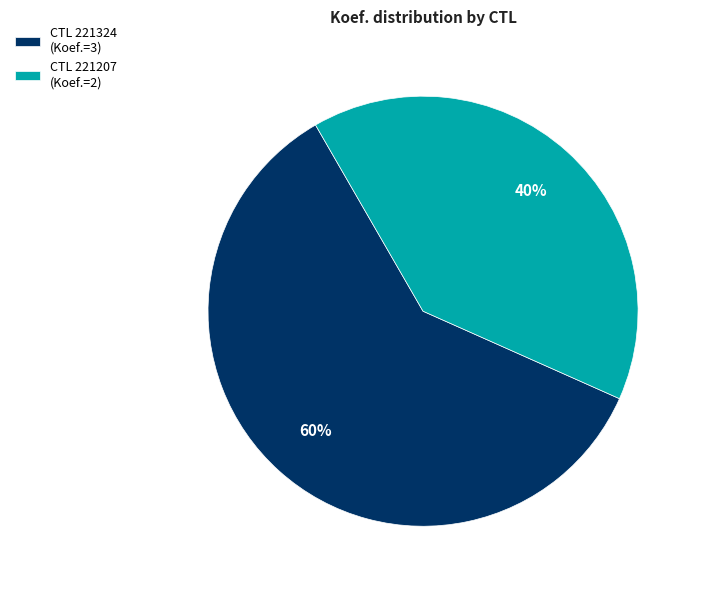

Approximately how many times larger is the value at CTL 221324 (Koef.=3) compared to CTL 221207 (Koef.=2)?

1.5